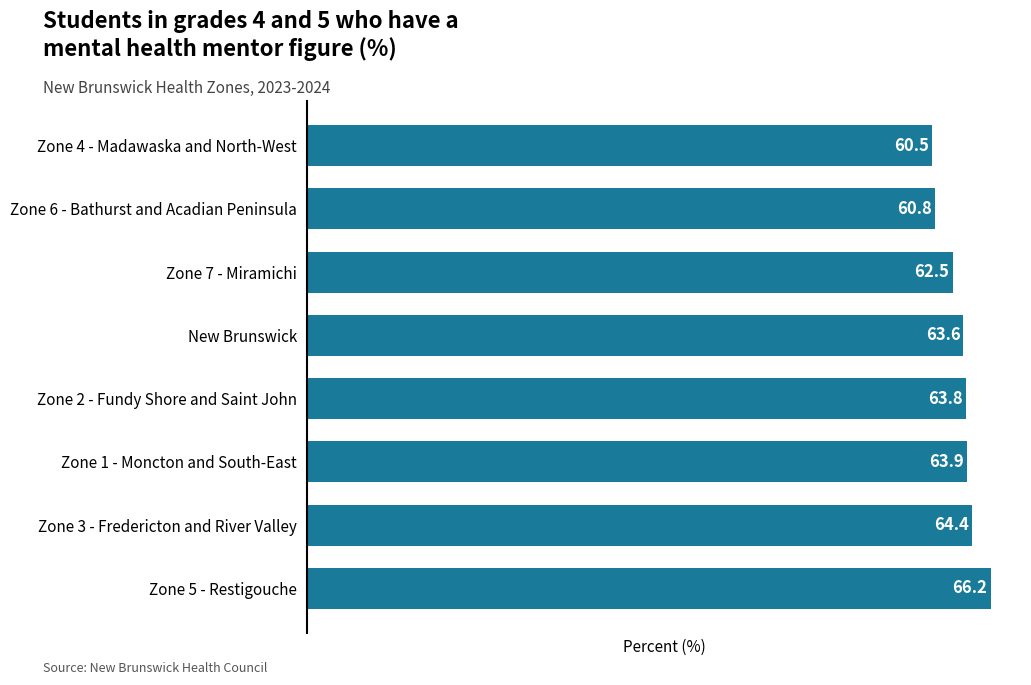

At which label is the value closest to 63?

Zone 7 - Miramichi